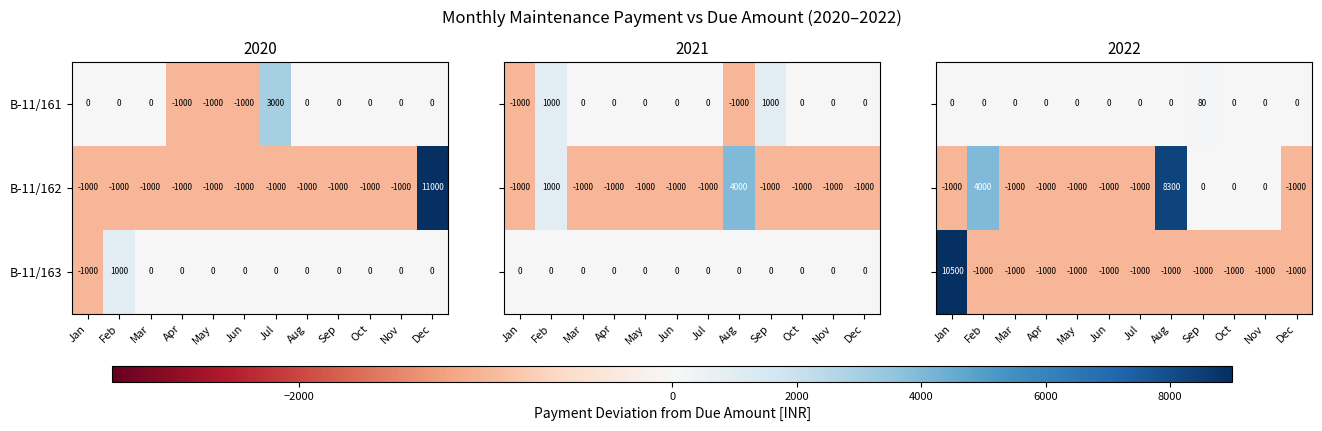

Which has a higher value, Jan or Feb?

Jan